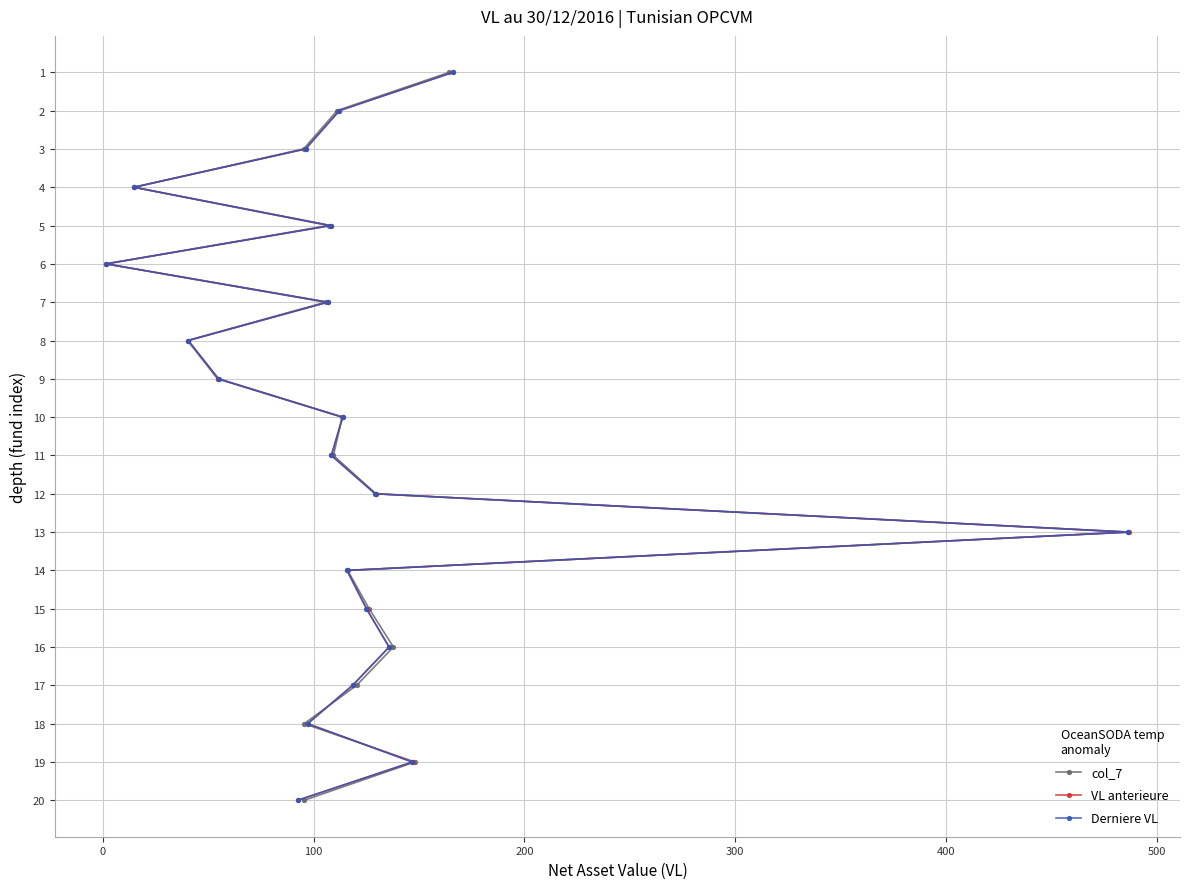

How many categories are shown in the chart?

20